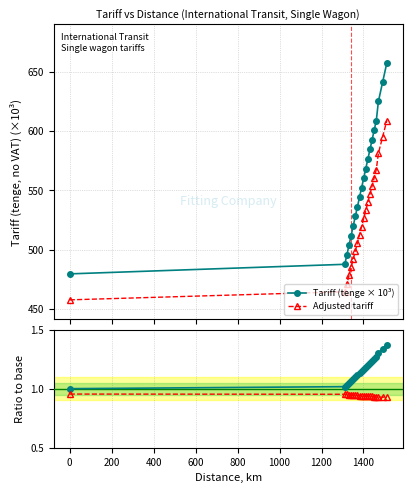

True or false: Adjusted tariff and Tariff (tenge × 10³) cross at least once.

False